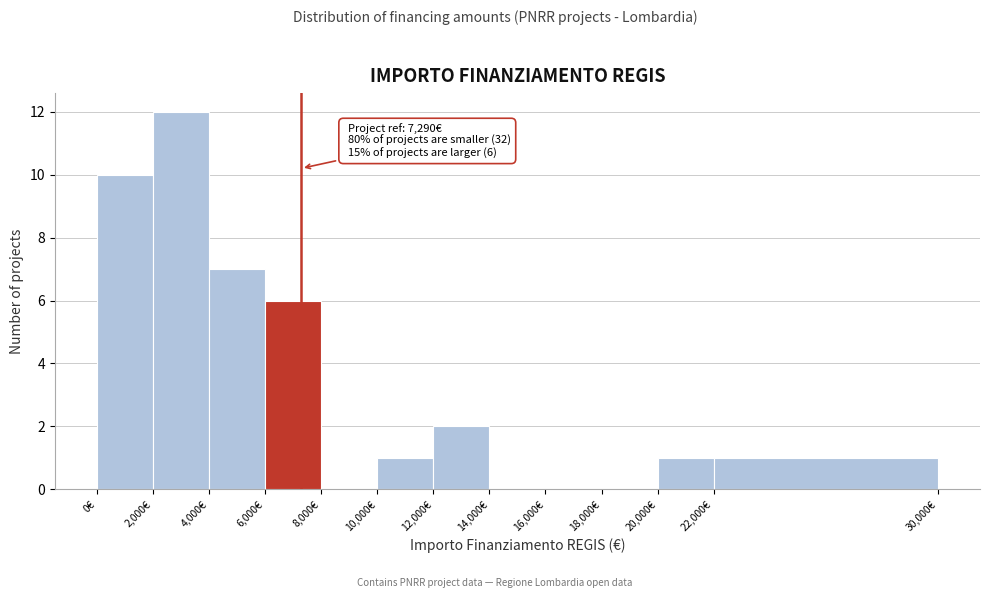

Over which range of the x-axis is the bar tallest?

2000 to 4000